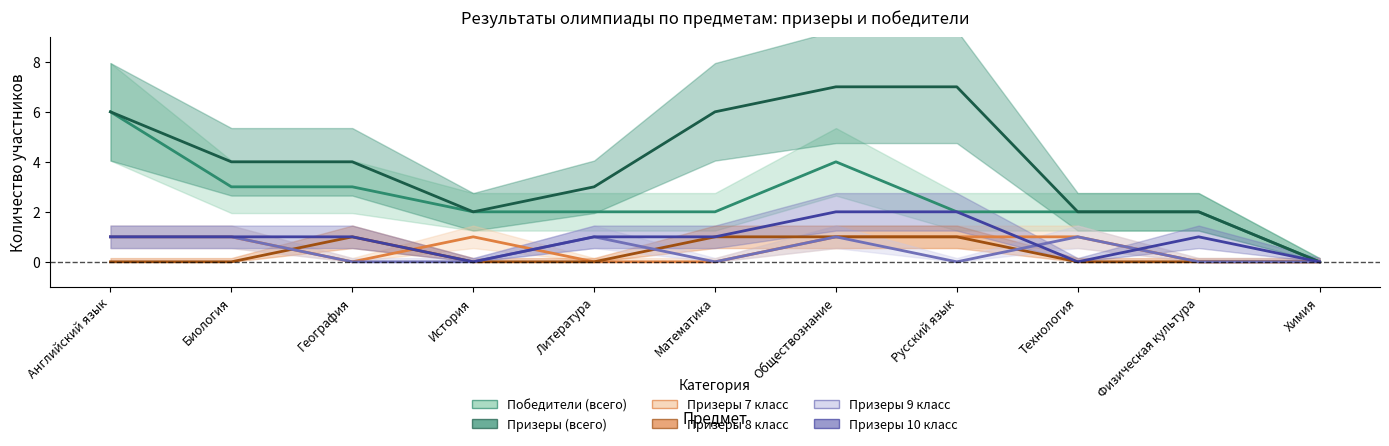

True or false: Призеры 10 класс and Призеры (всего) intersect in this chart.

False